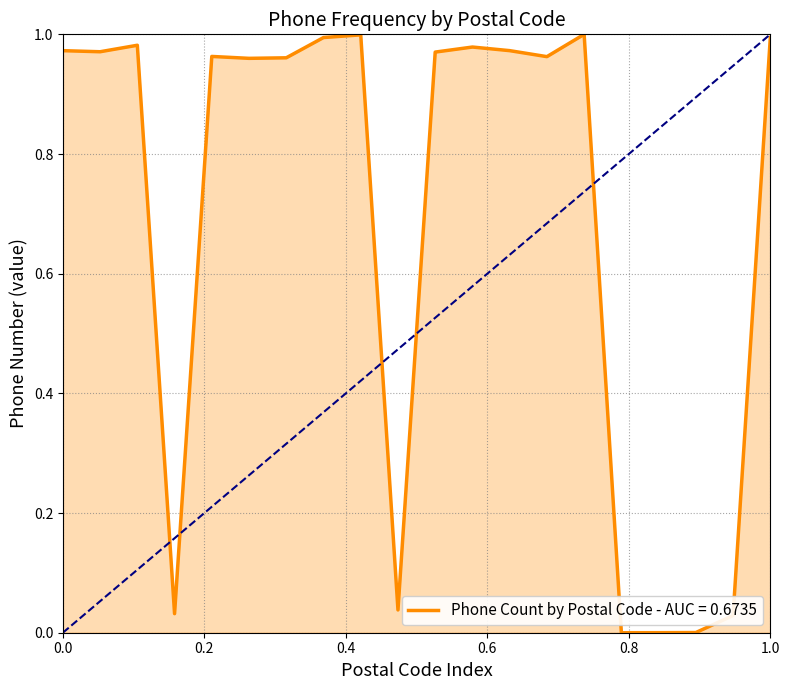

Reading right to left, extract all data points from this chart.

1.0	0.0	0.0	0.0	0.0	1.0	1.0	1.0	1.0	1.0	0.0	1.0	1.0	1.0	1.0	1.0	0.0	1.0	1.0	1.0